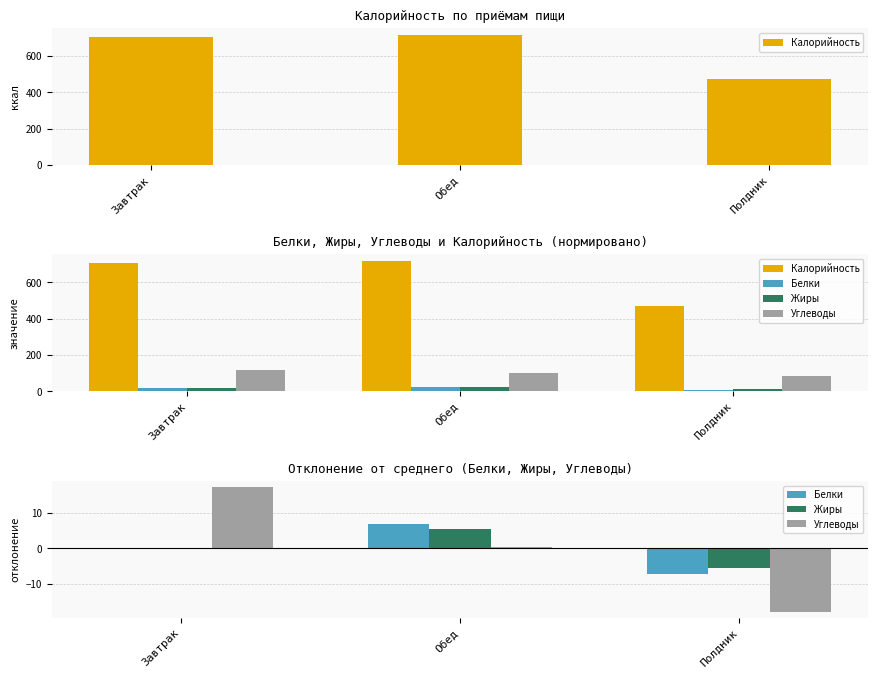

Where does the Белки series first go above 0?

Завтрак